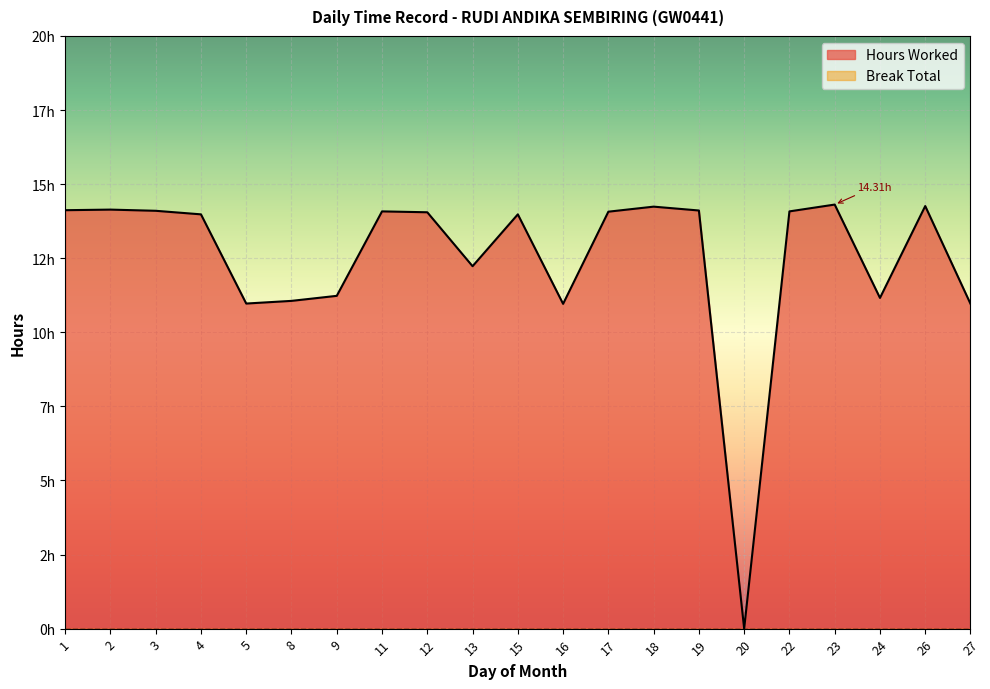

Where is the first local minimum?

5